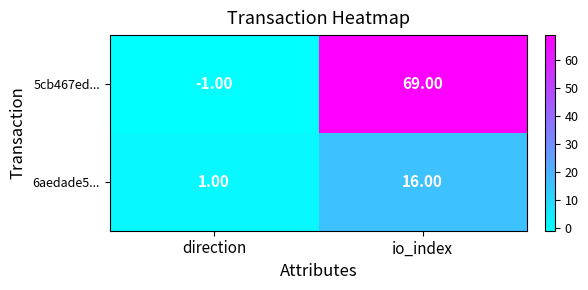

How many distinct data groups are displayed?

2